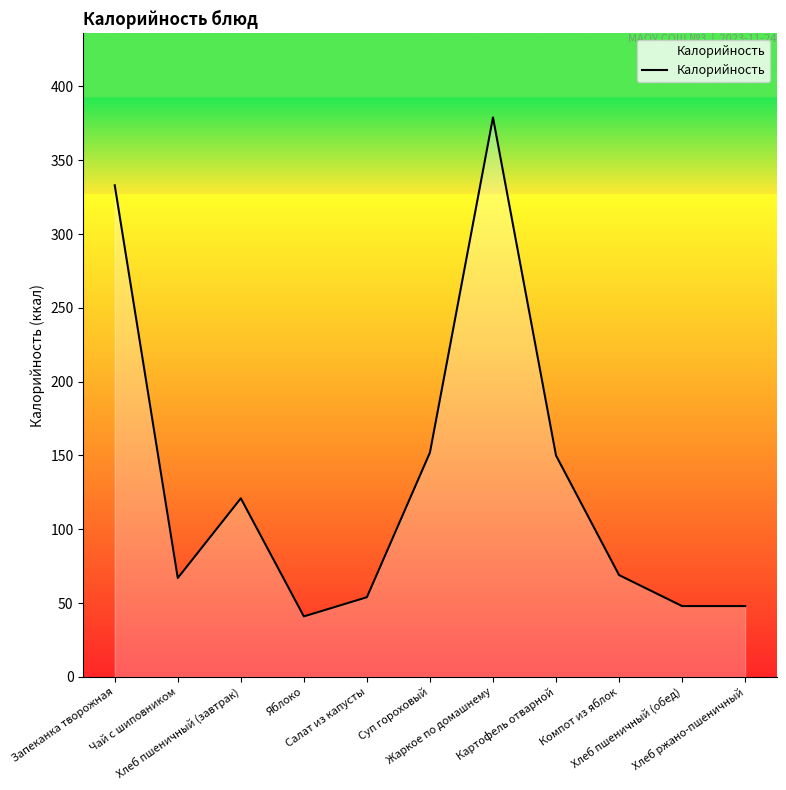

What is the difference between the second highest and second lowest values?

285